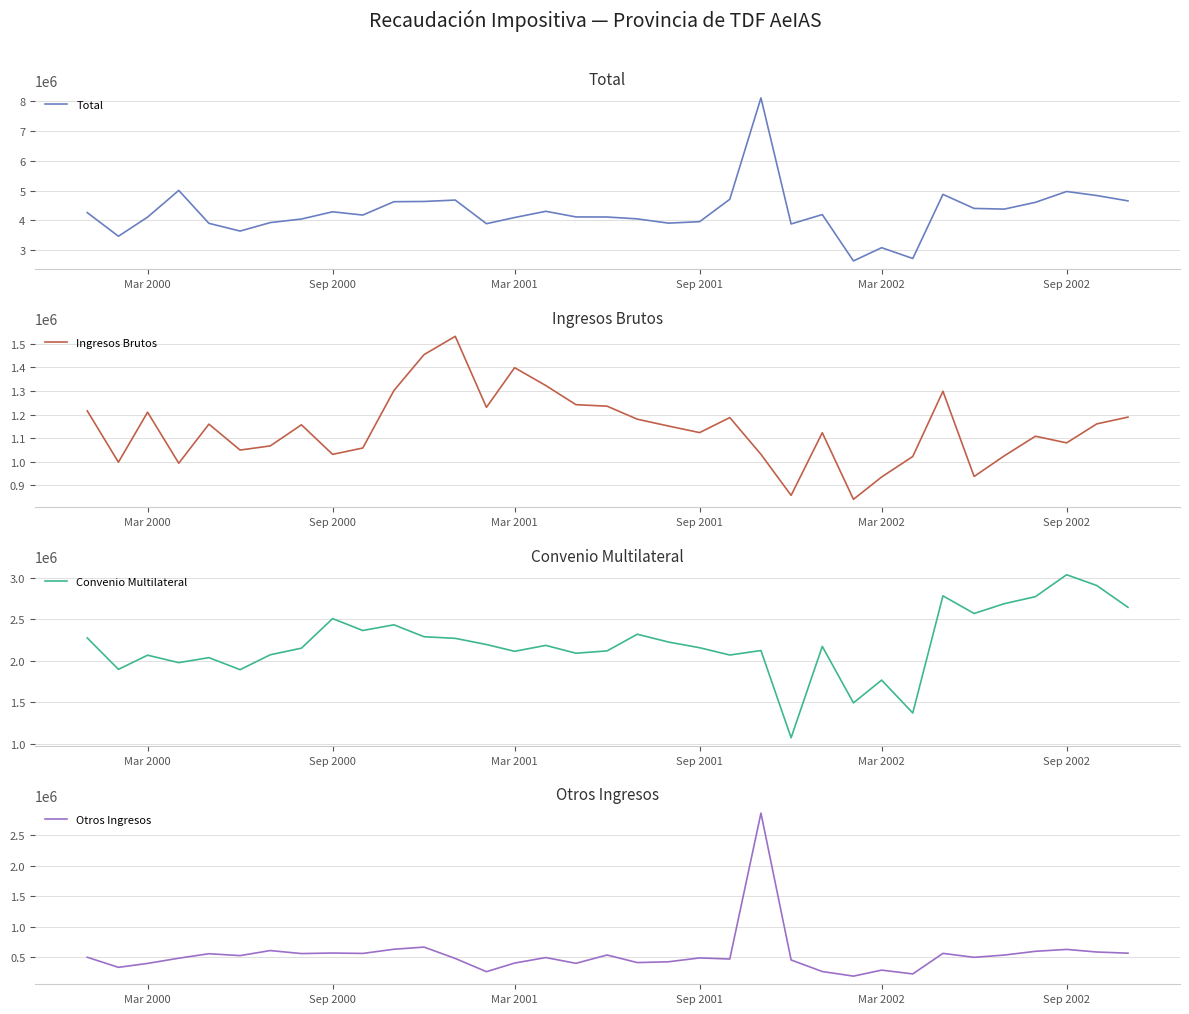

Is it true that Convenio Multilateral equals 694684.8 at Sep 2002?

False